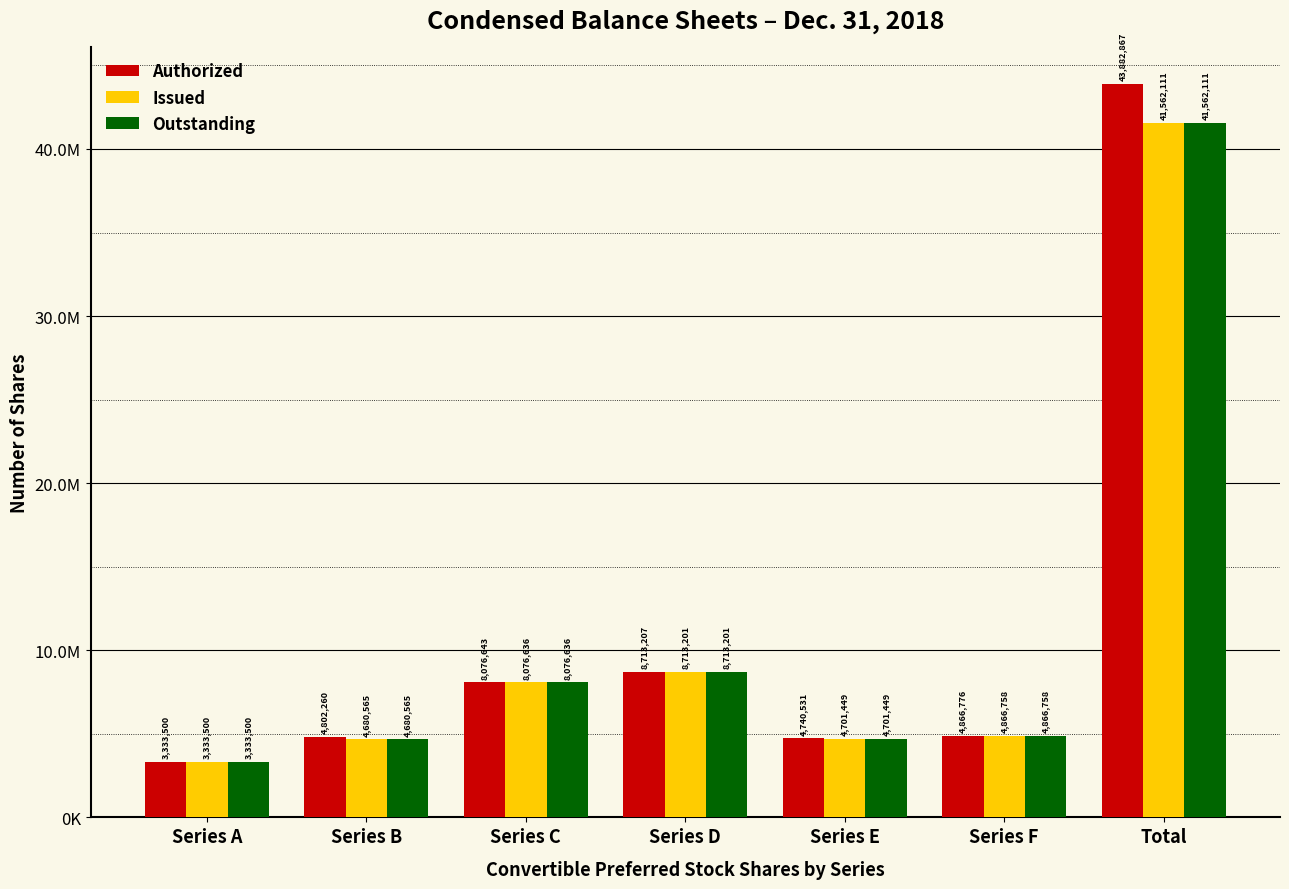

Are the bars horizontal?

No